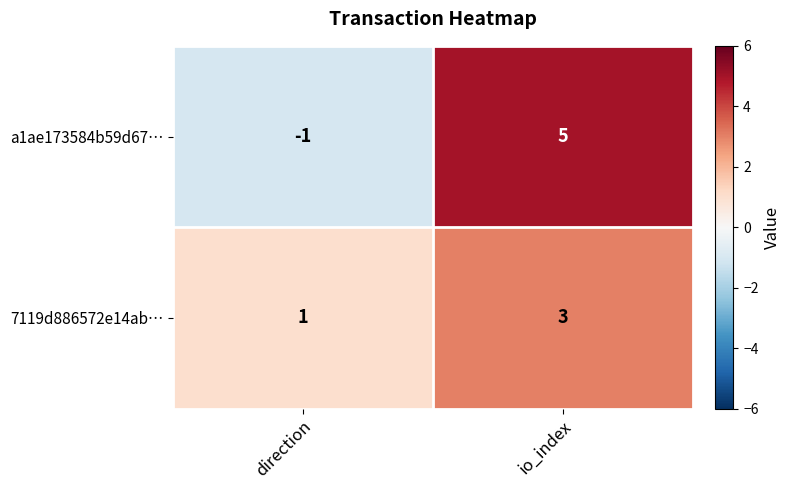

Is it true that 7119d886572e14ab… equals 3 at io_index?

True